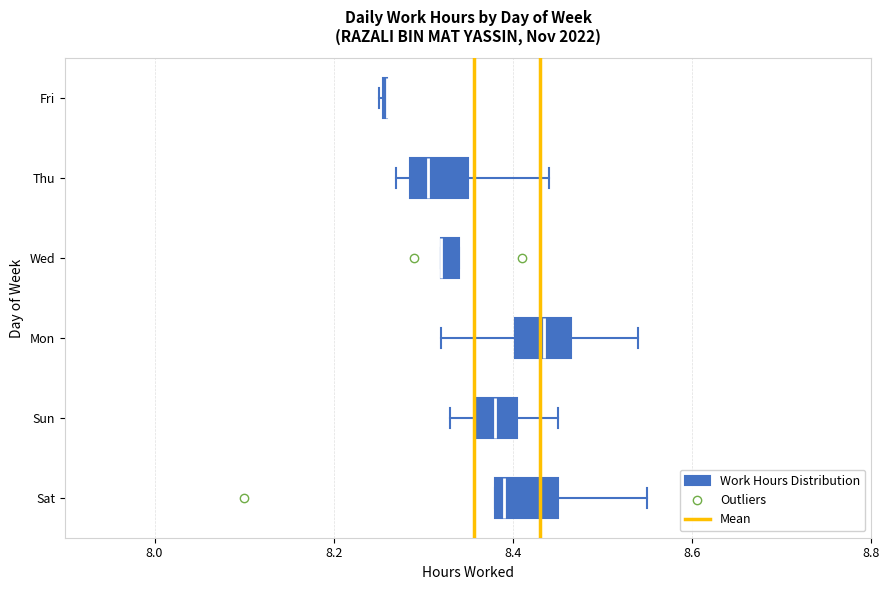

Where is the right edge of the box for Sat on the x-axis? The values are not printed on the chart, so give them approximately, as read against the axis.

8.46